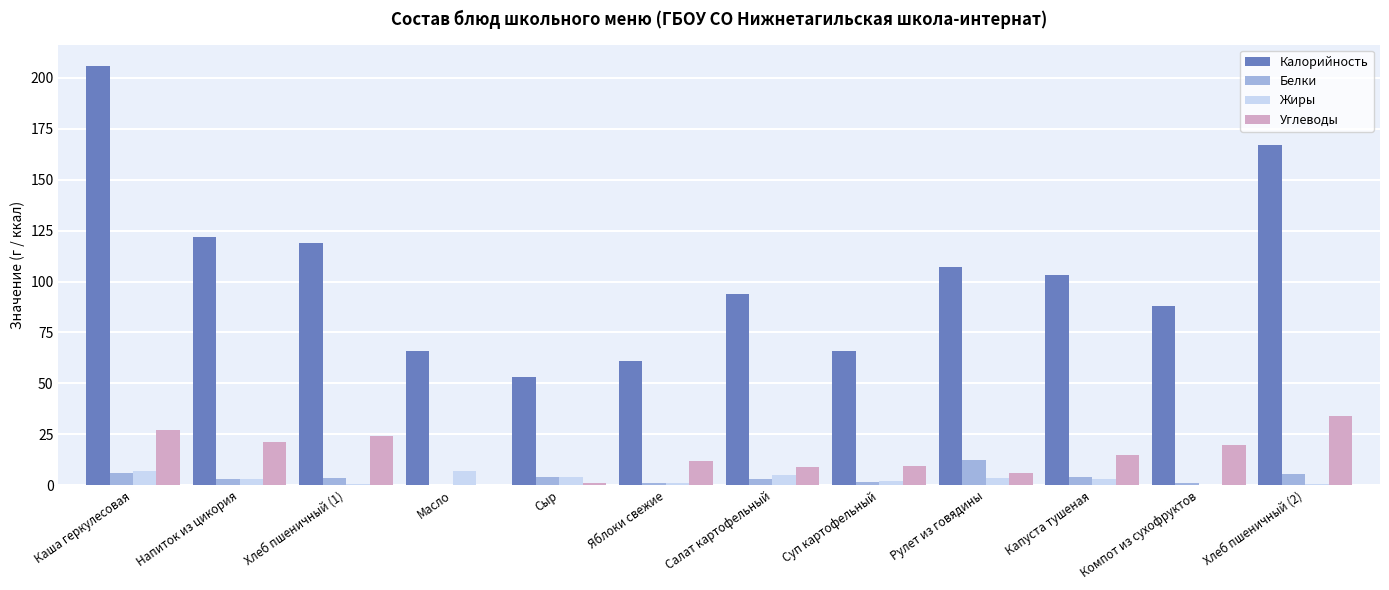

What are all the series names shown in the legend?

Калорийность, Белки, Жиры, Углеводы